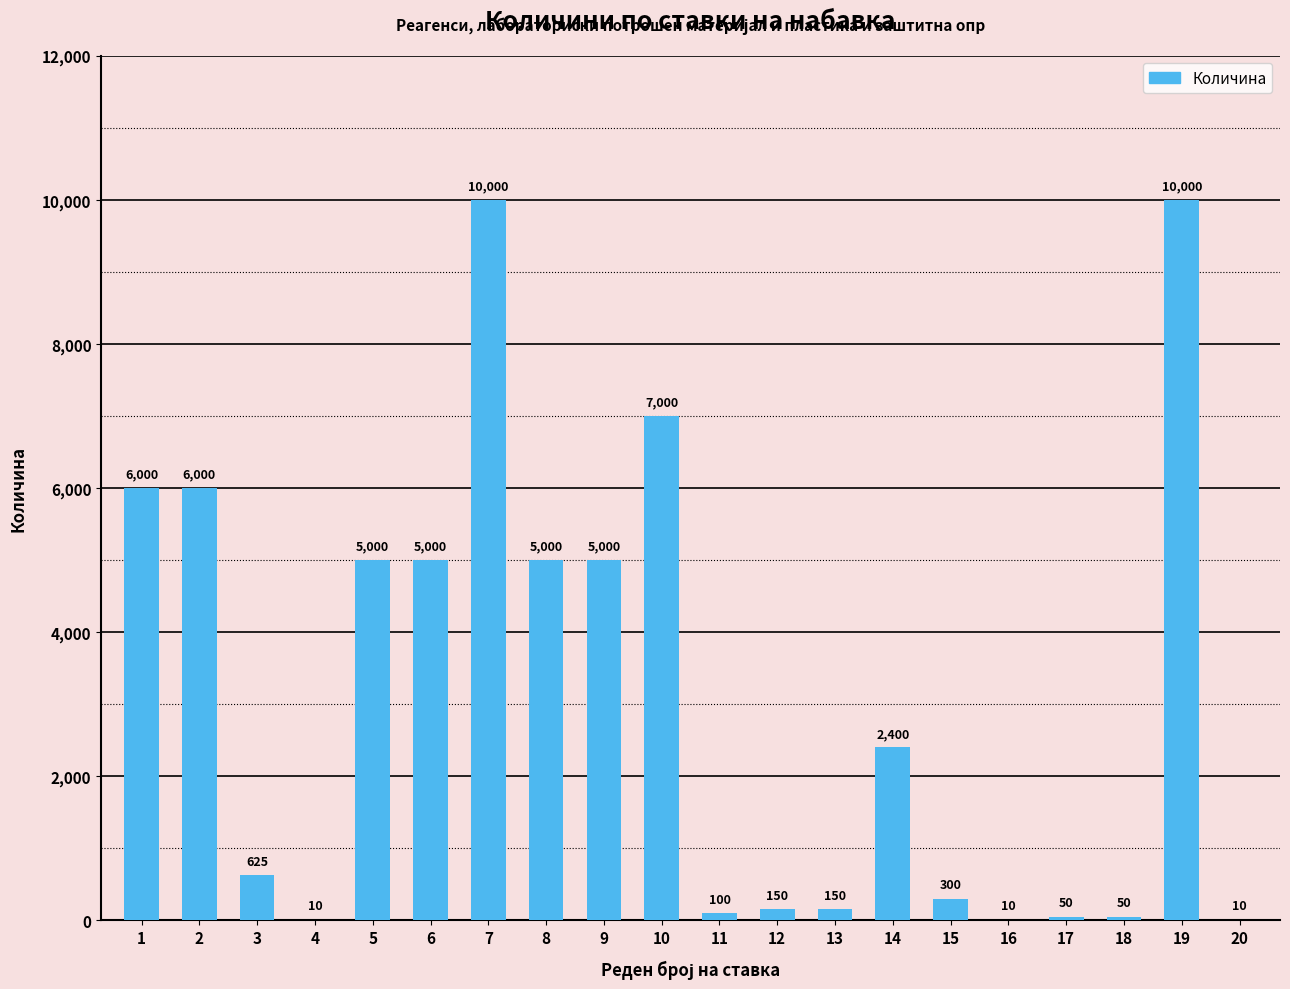

The value at 14 is 2400. True or false?

True